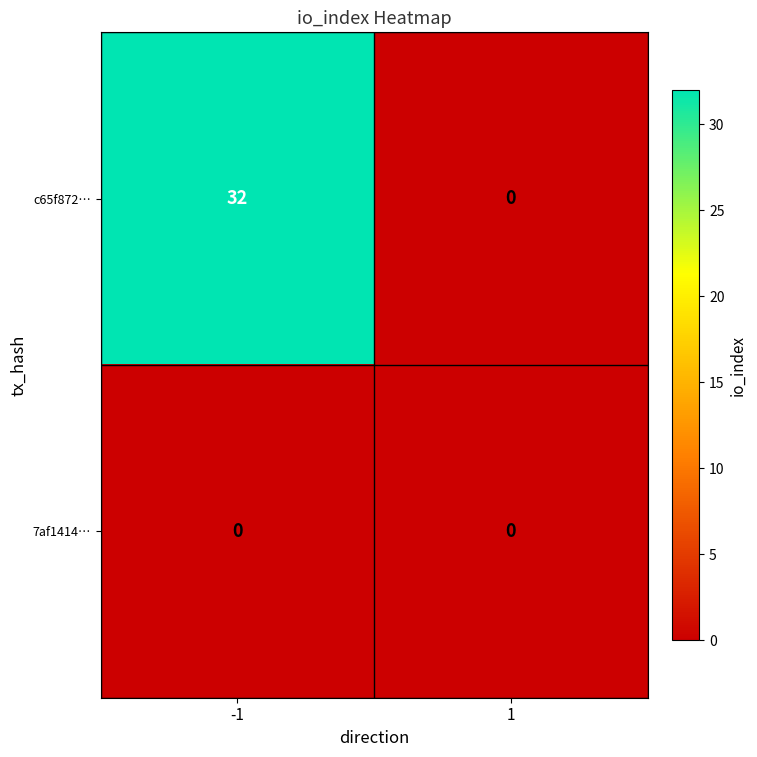

Between -1 and 1, which series saw the biggest shift?

c65f872…